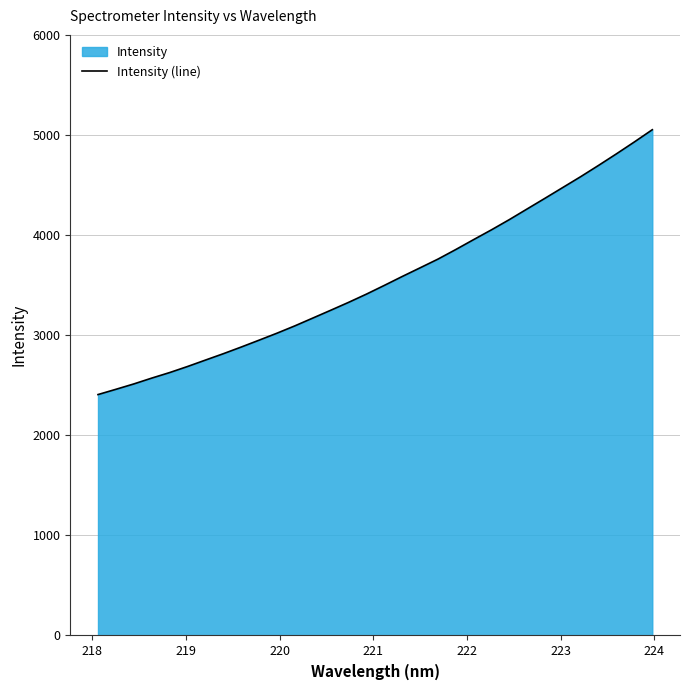

What is the difference between the maximum and minimum values?

2645.8